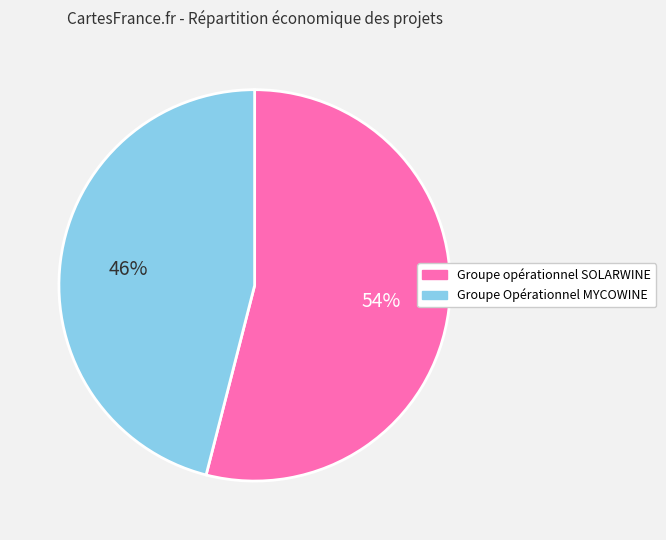

Does Groupe opérationnel SOLARWINE represent more than half of the total?

Yes